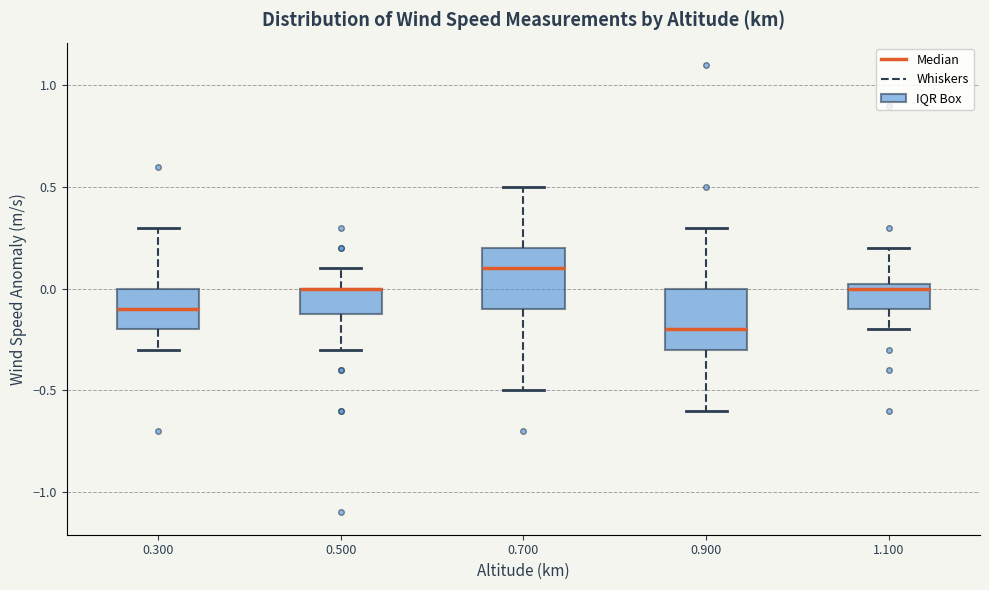

Reading left to right, transcribe this box plot: for each box, give where its median line is, the range the box spans, and where its two whiskers end, as read against the y-axis. The values are not printed on the chart, so give them approximately, as read against the axis.

0.300: median -0.10, box -0.20 to 0.00, whiskers -0.30 to 0.30
0.500: median 0.00 (drawn on the box's upper edge), box -0.10 to 0.00, whiskers -0.30 to 0.10
0.700: median 0.10, box -0.10 to 0.20, whiskers -0.50 to 0.50
0.900: median -0.20, box -0.30 to 0.00, whiskers -0.60 to 0.30
1.100: median 0.00, box -0.10 to 0.05, whiskers -0.20 to 0.20